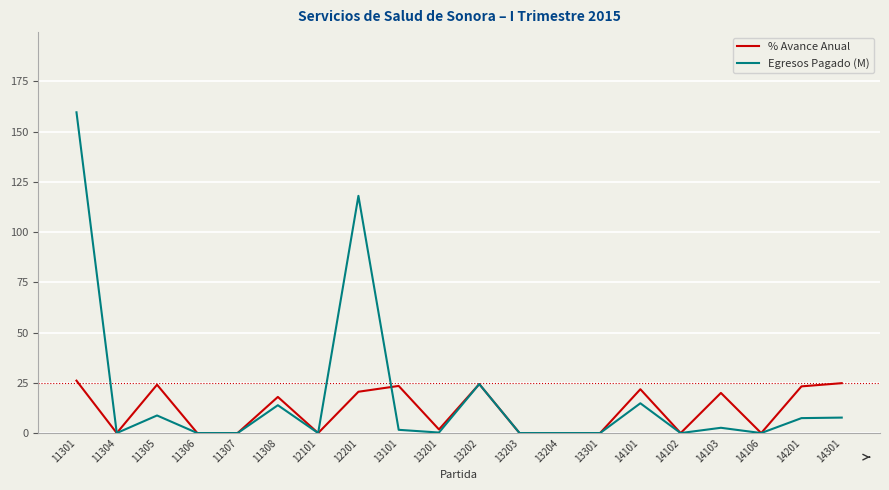

List the series in order of their peak value, highest first.

Egresos Pagado (M), % Avance Anual